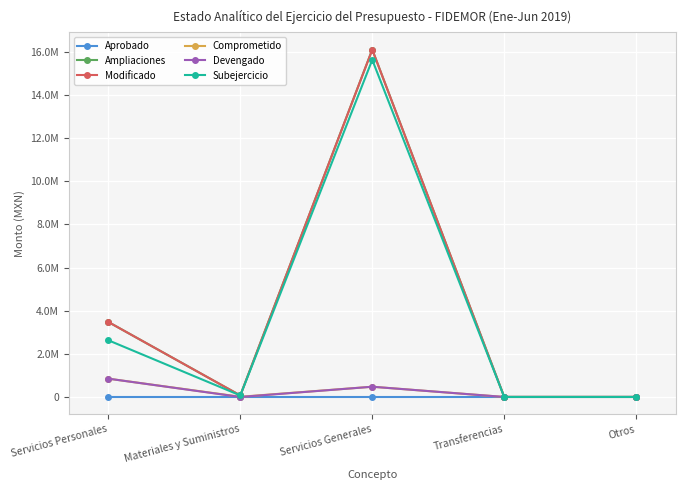

What is the difference between the maximum and minimum values in the Comprometido series?

847995.9